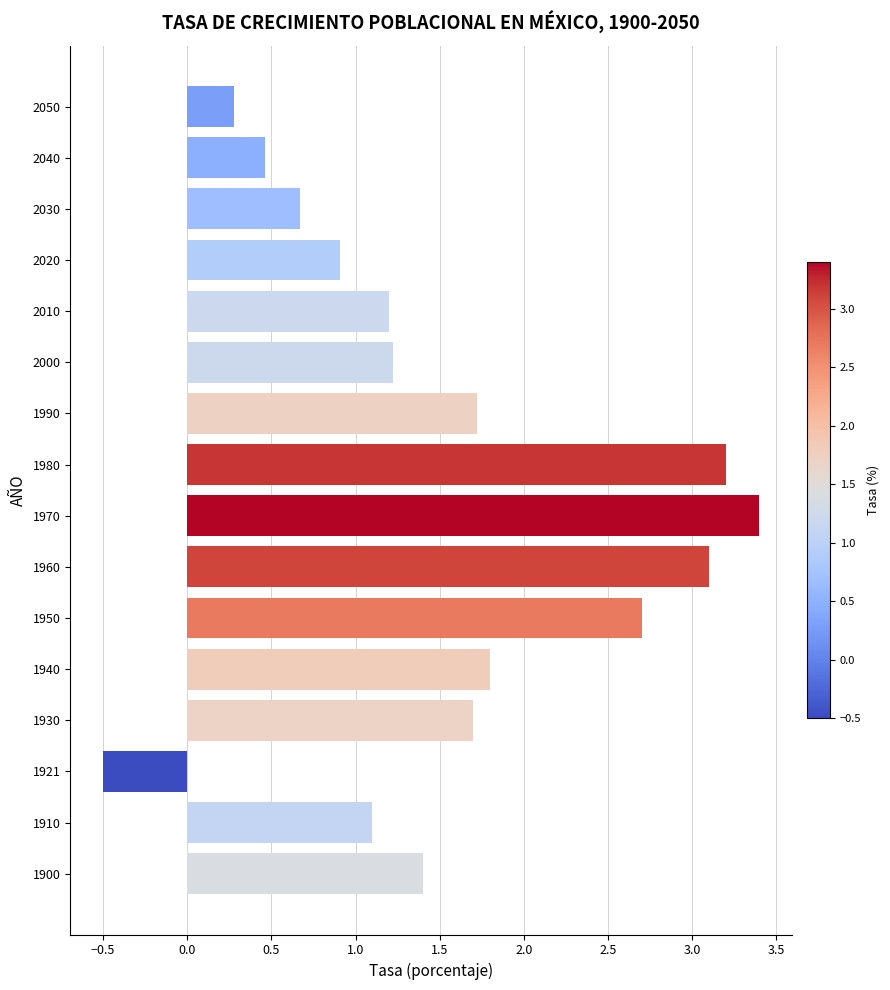

Which has a higher value, 1930 or 2020?

1930